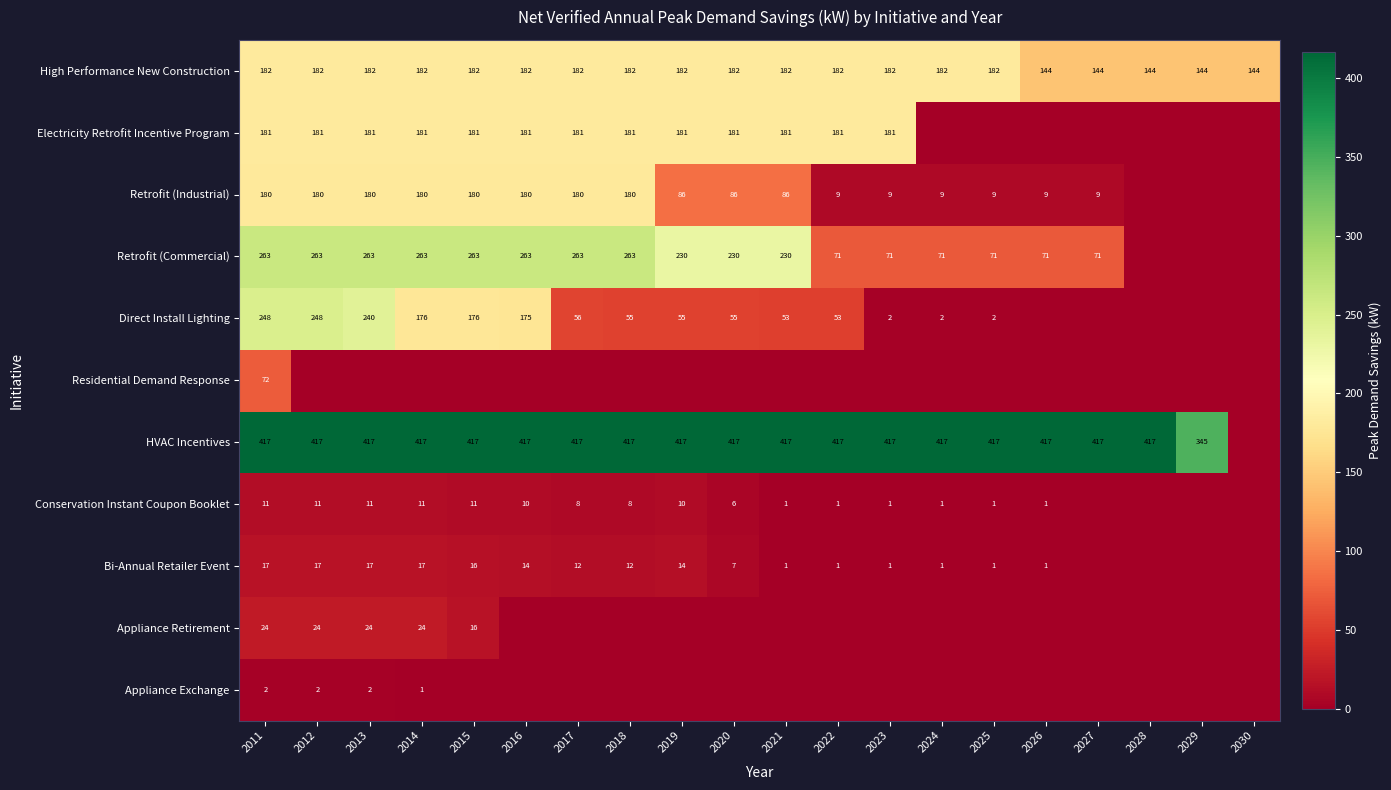

What value does the High Performance New Construction series have at 2016, to the nearest 10?

180